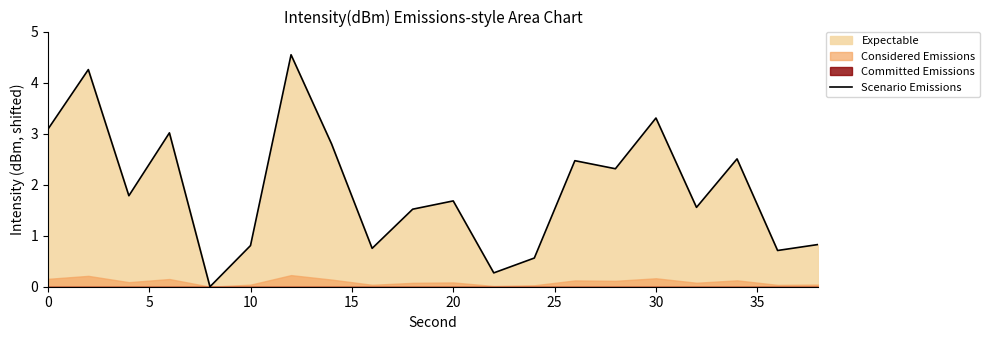

How many points are higher than both their immediate neighbors (excluding endpoints)?

7